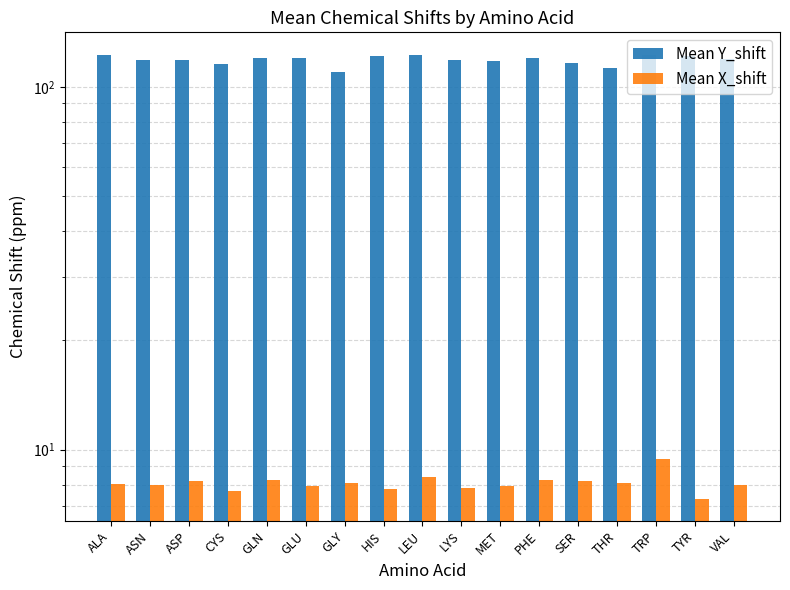

Rank the categories by Mean Y_shift value from lowest to highest.

GLY, THR, CYS, SER, MET, LYS, ASP, ASN, VAL, PHE, GLU, GLN, HIS, TYR, LEU, TRP, ALA